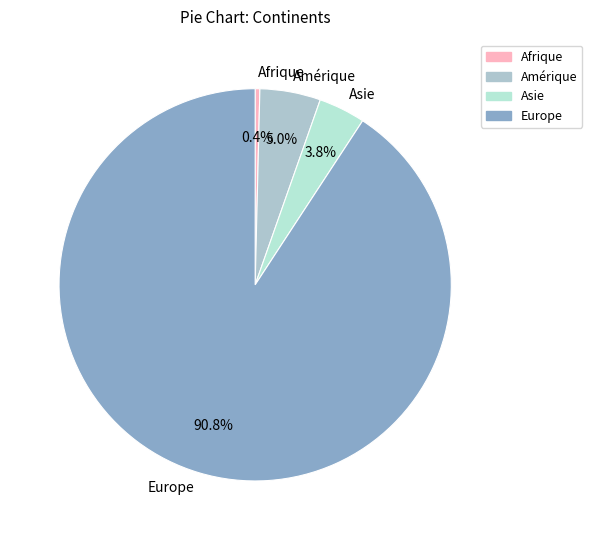

Combined, do Afrique and Asie account for over 50%?

No